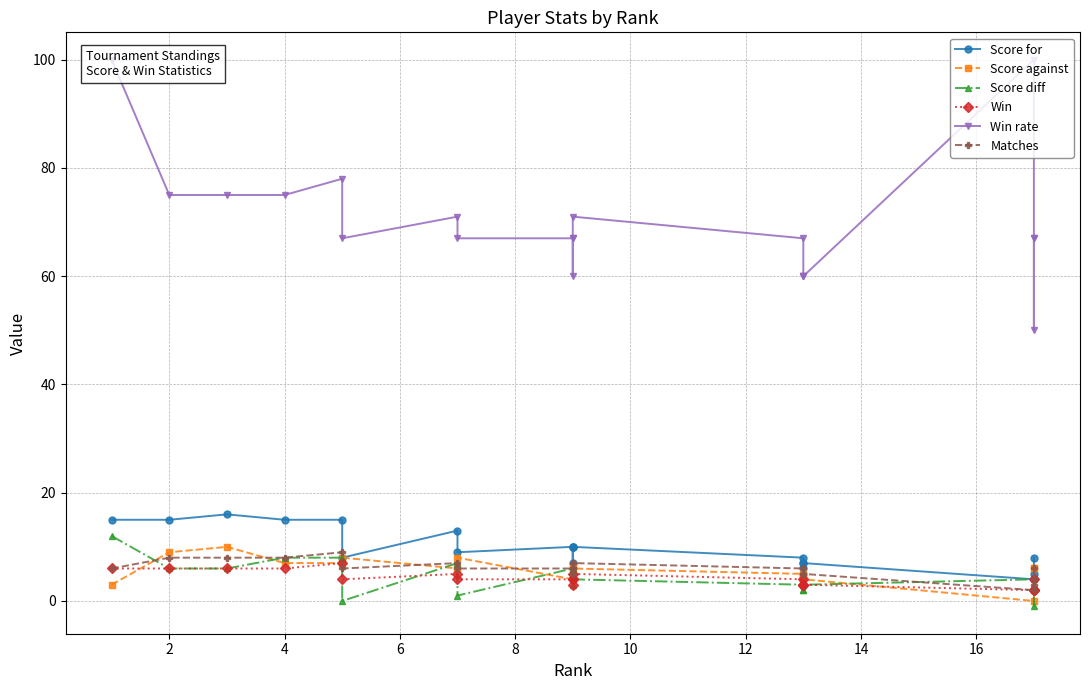

True or false: Win rate and Score for cross at least once.

False